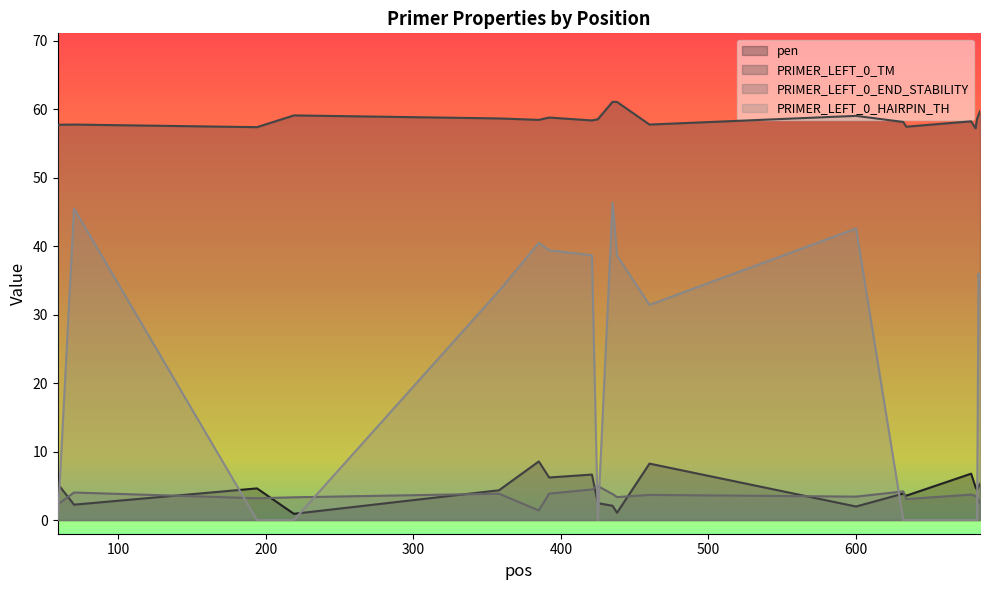

What is the value of the pen point at the 18th from the left?

4.4